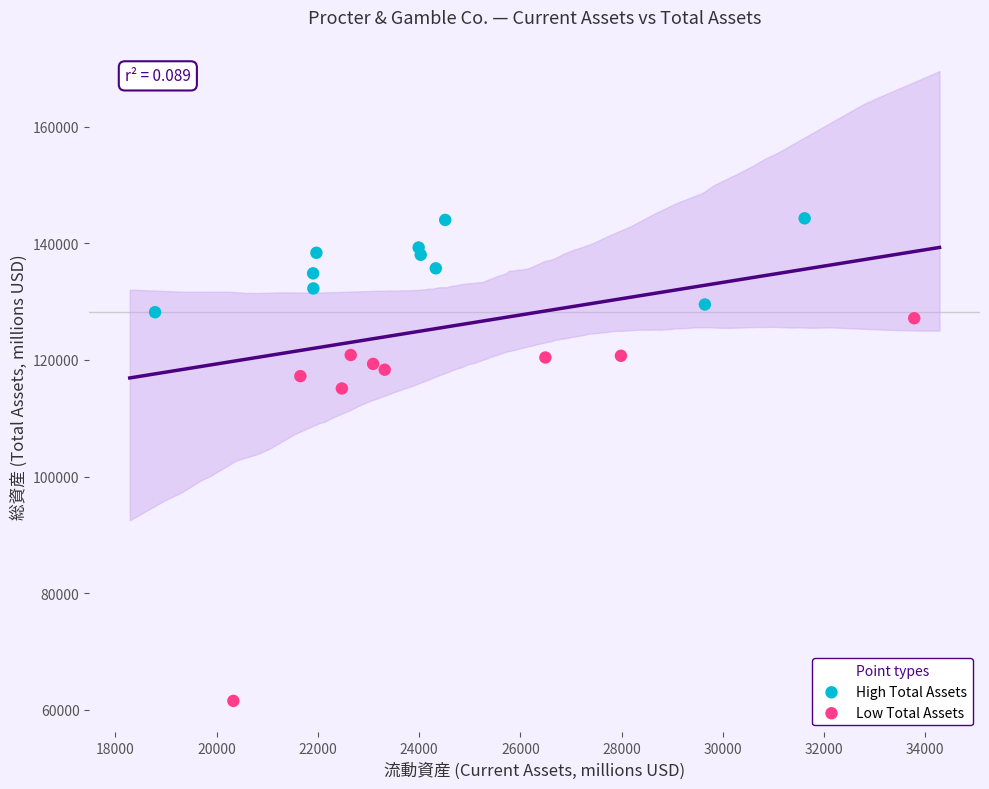

Which series reaches the maximum Y coordinate?

High Total Assets